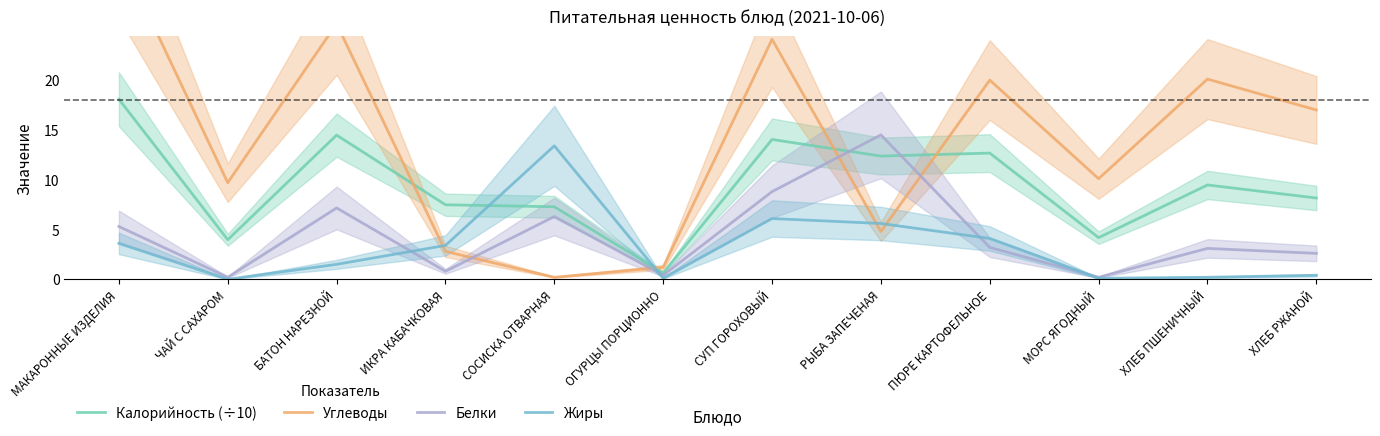

At how many categories does at least one series exceed 7?

11